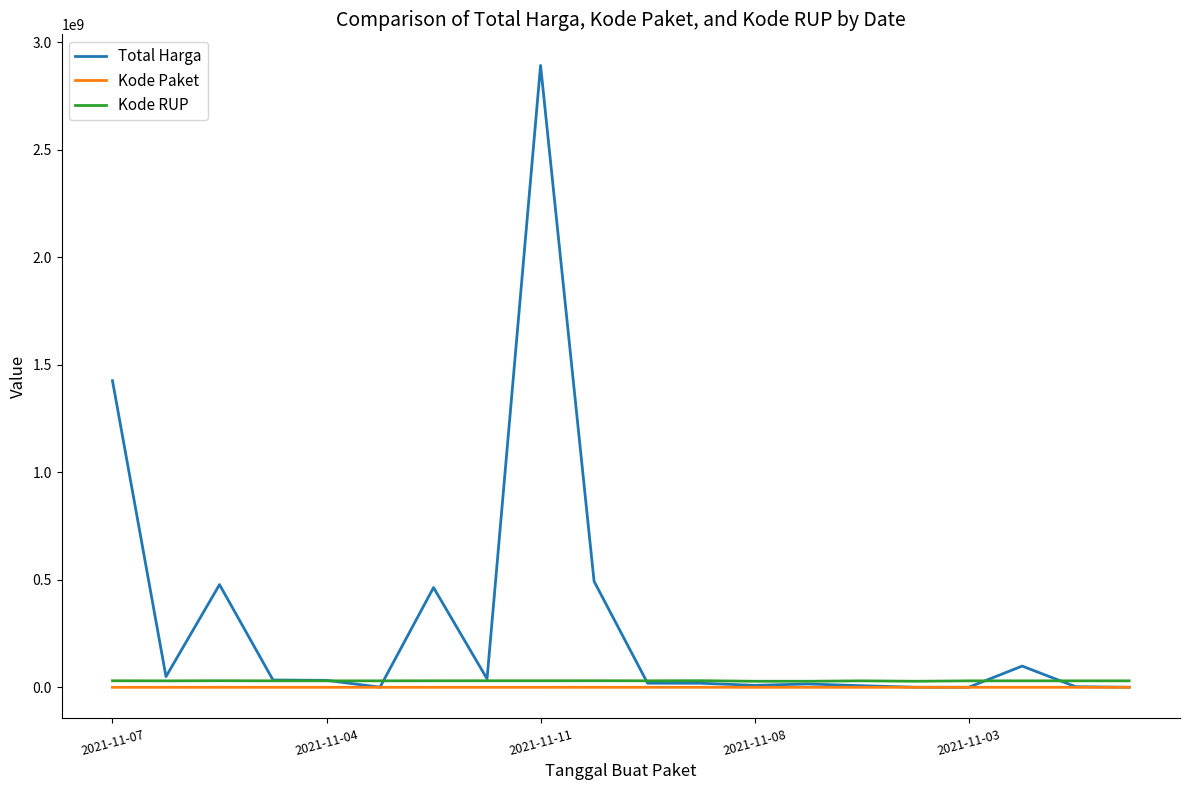

Which series has the widest spread of values?

Total Harga